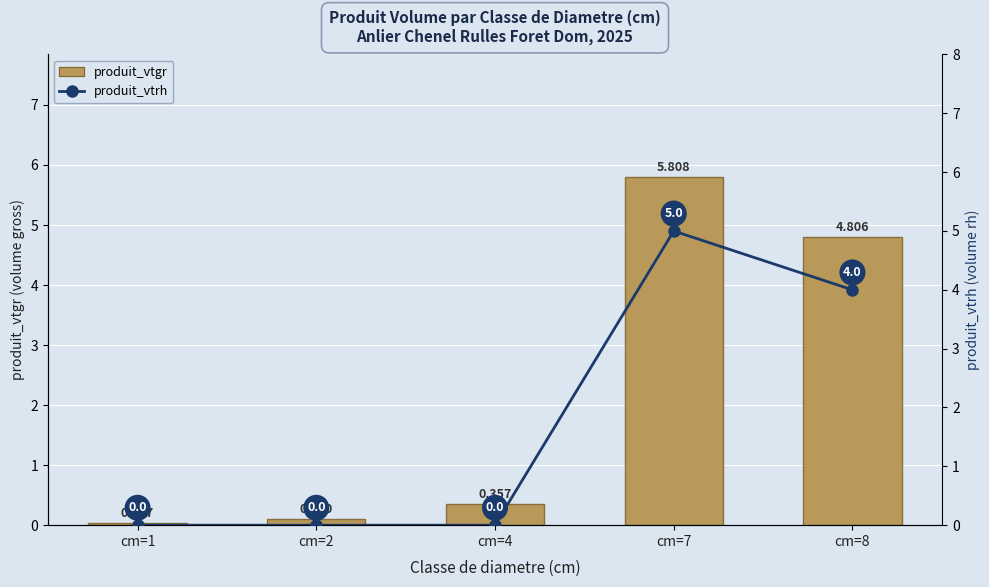

What is the difference between the second highest and second lowest values in the produit_vtgr series?

4.7